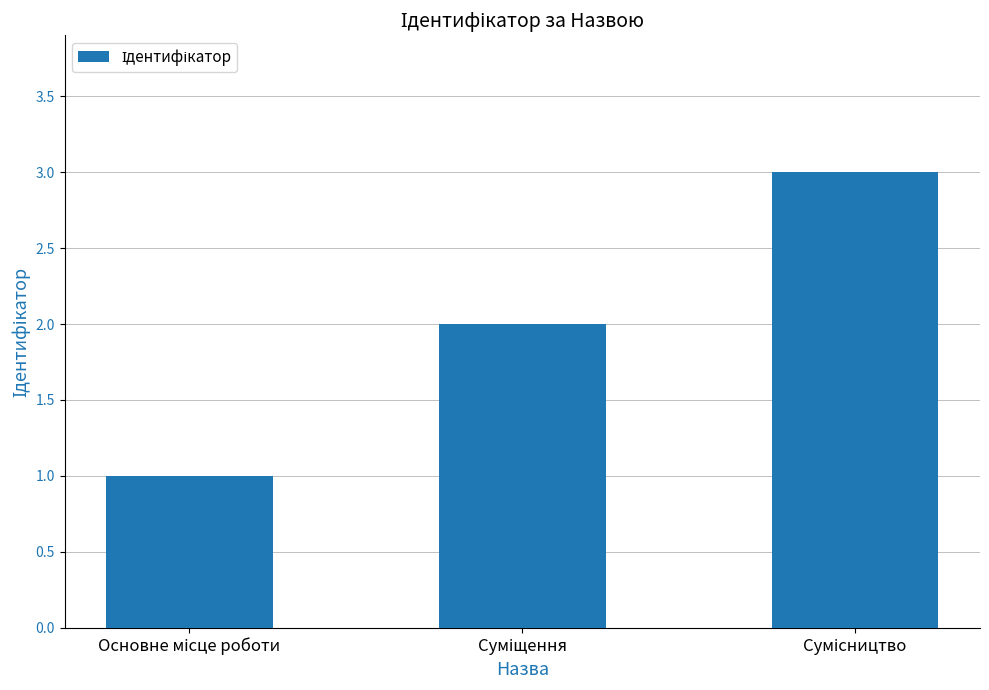

Count the values in the range 1 to 3.

3